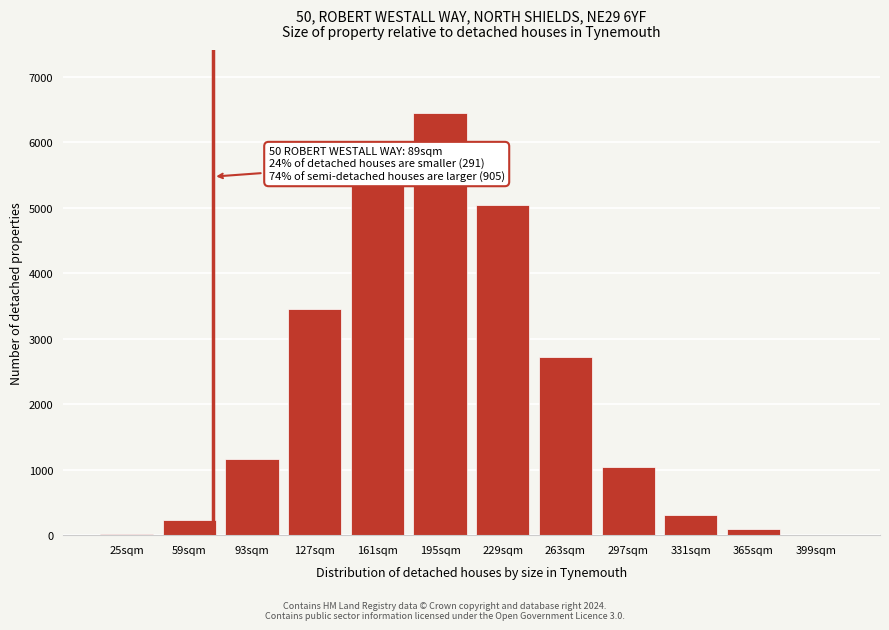

What is the sum of all values?

25873